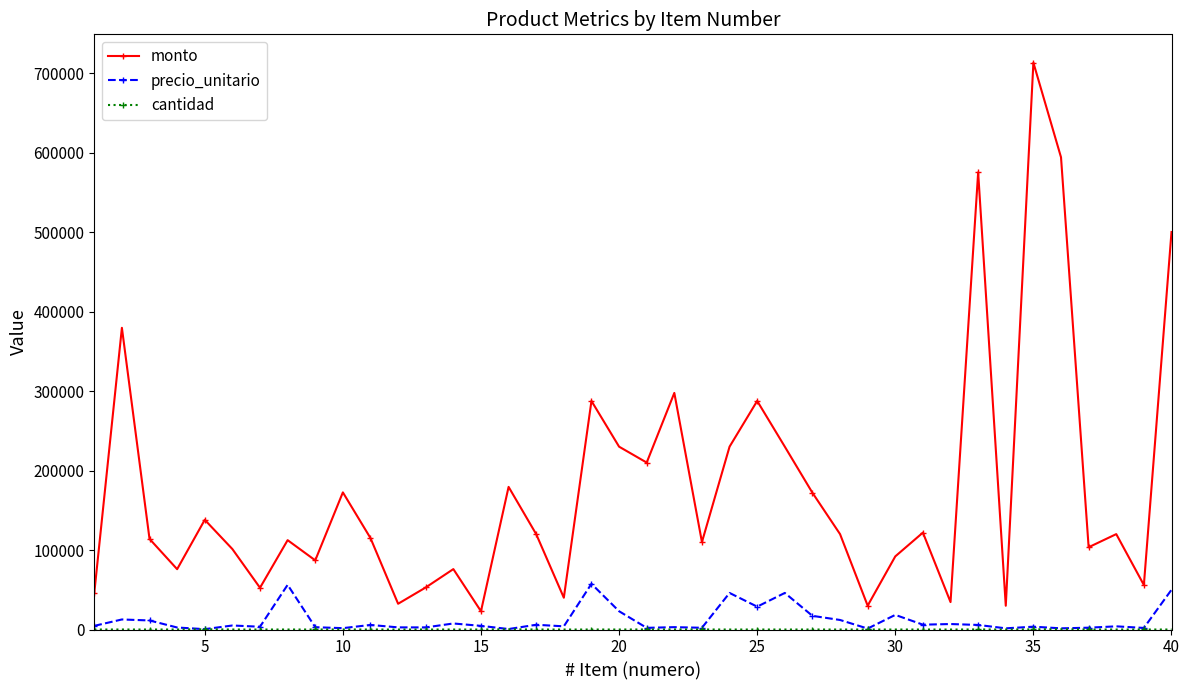

Which series has the widest spread of values?

monto